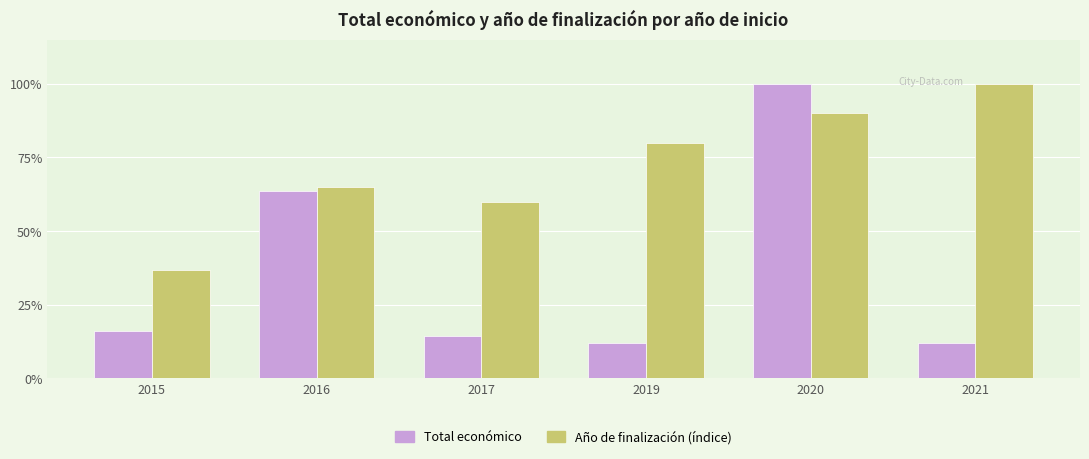

What value does the Año de finalización (índice) series have at 2019?

80.0